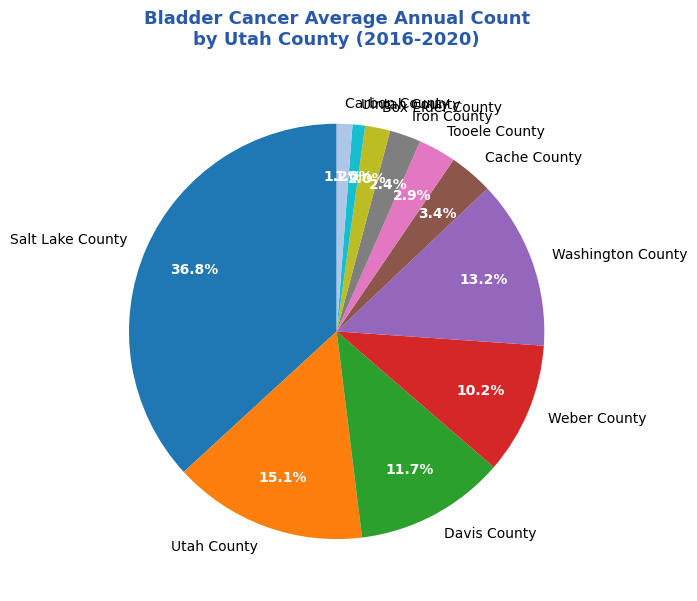

Count the number of slices in the pie.

11